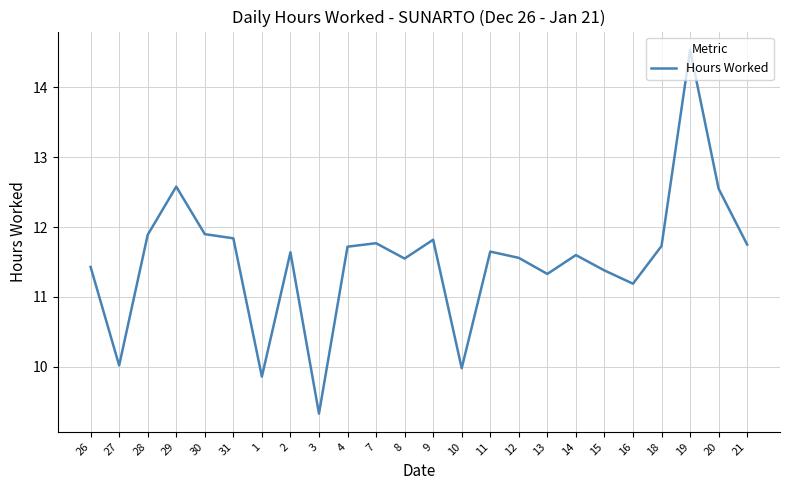

What position from the left is 3?

9